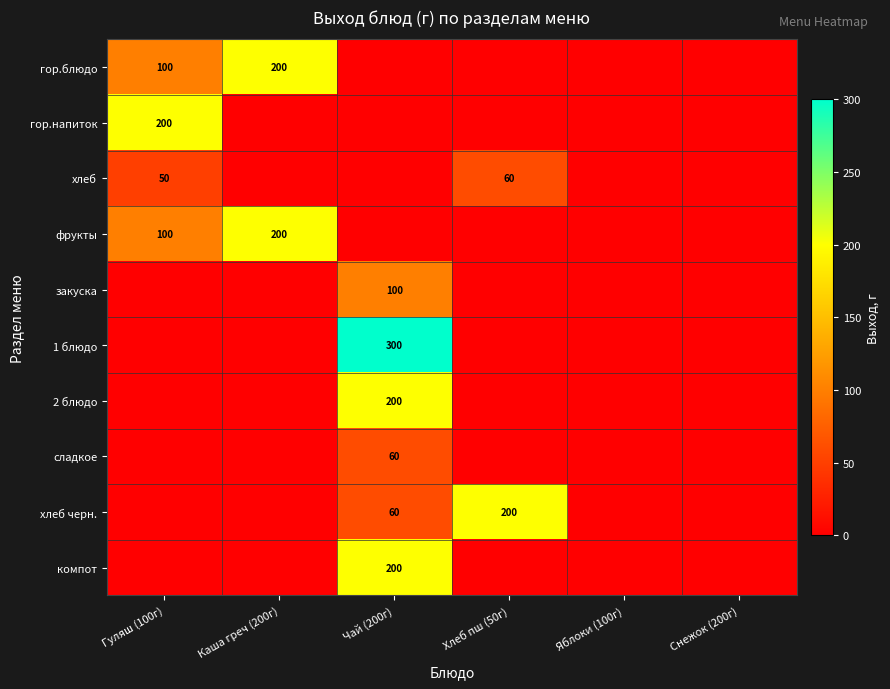

True or false: компот has a value of 200 at Чай (200г).

True